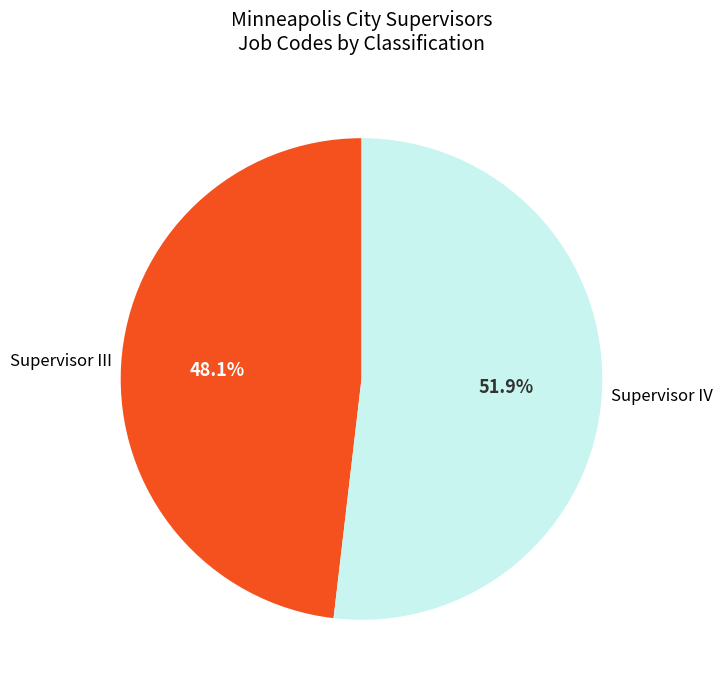

Combined, what portion of the pie is Supervisor III and Supervisor IV?

100.0%